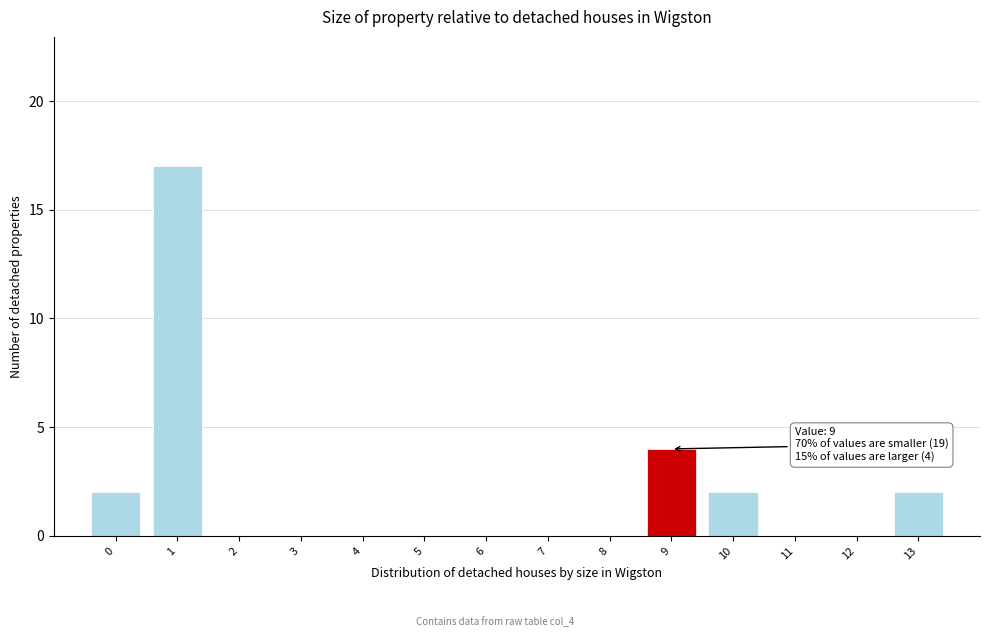

Reading left to right, extract all data points from this chart.

0=2	1=17	2=0	3=0	4=0	5=0	6=0	7=0	8=0	9=4	10=2	11=0	12=0	13=2